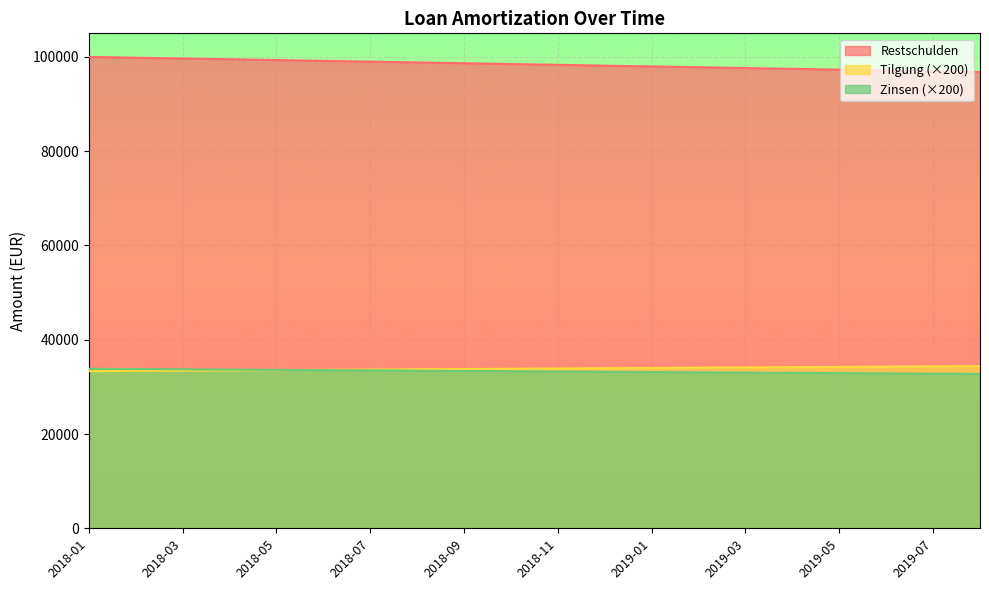

What position from the right is 2018-01?

20